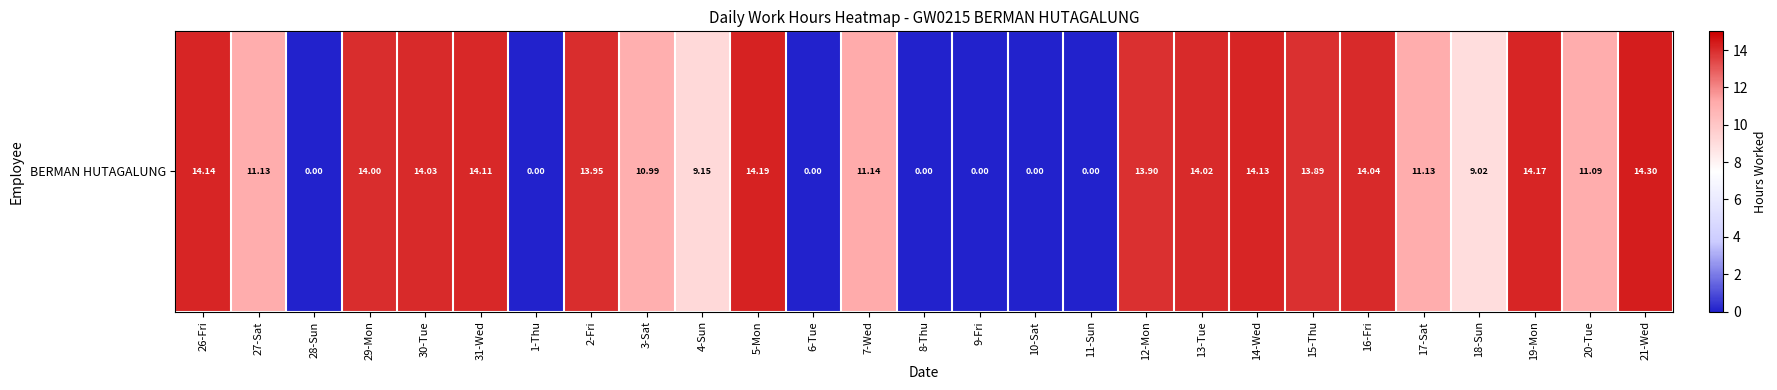

Rank the categories by value from highest to lowest.

21-Wed, 5-Mon, 19-Mon, 26-Fri, 14-Wed, 31-Wed, 16-Fri, 30-Tue, 13-Tue, 29-Mon, 2-Fri, 12-Mon, 15-Thu, 7-Wed, 27-Sat, 17-Sat, 20-Tue, 3-Sat, 4-Sun, 18-Sun, 28-Sun, 1-Thu, 6-Tue, 8-Thu, 9-Fri, 10-Sat, 11-Sun